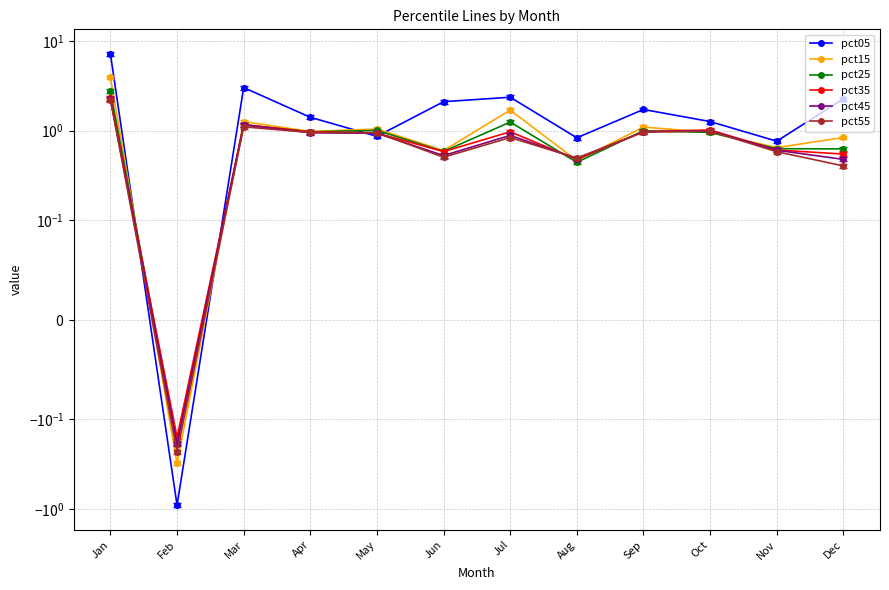

Reading right to left, list all the values displayed in this chart.

pct05: Dec=2.3	Nov=0.8	Oct=1.3	Sep=1.7	Aug=0.8	Jul=2.4	Jun=2.1	May=0.9	Apr=1.4	Mar=3.0	Feb=-0.9	Jan=7.1
pct15: Dec=0.8	Nov=0.6	Oct=1.0	Sep=1.1	Aug=0.5	Jul=1.7	Jun=0.6	May=1.0	Apr=1.0	Mar=1.3	Feb=-0.3	Jan=3.9
pct25: Dec=0.6	Nov=0.6	Oct=1.0	Sep=1.0	Aug=0.4	Jul=1.2	Jun=0.6	May=1.0	Apr=1.0	Mar=1.2	Feb=-0.2	Jan=2.8
pct35: Dec=0.5	Nov=0.6	Oct=1.0	Sep=1.0	Aug=0.5	Jul=1.0	Jun=0.6	May=0.9	Apr=1.0	Mar=1.2	Feb=-0.2	Jan=2.3
pct45: Dec=0.5	Nov=0.6	Oct=1.0	Sep=1.0	Aug=0.5	Jul=0.9	Jun=0.5	May=0.9	Apr=0.9	Mar=1.2	Feb=-0.2	Jan=2.3
pct55: Dec=0.4	Nov=0.6	Oct=1.0	Sep=1.0	Aug=0.5	Jul=0.8	Jun=0.5	May=0.9	Apr=1.0	Mar=1.1	Feb=-0.2	Jan=2.2